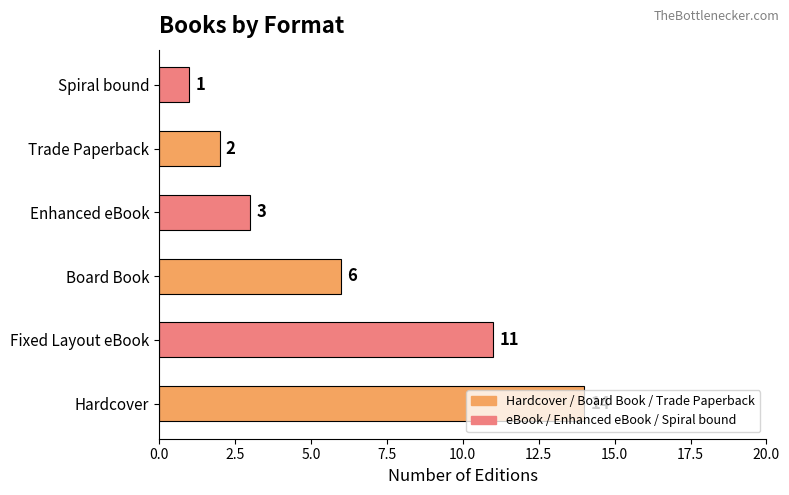

Is it true that the value at Board Book is 6?

True